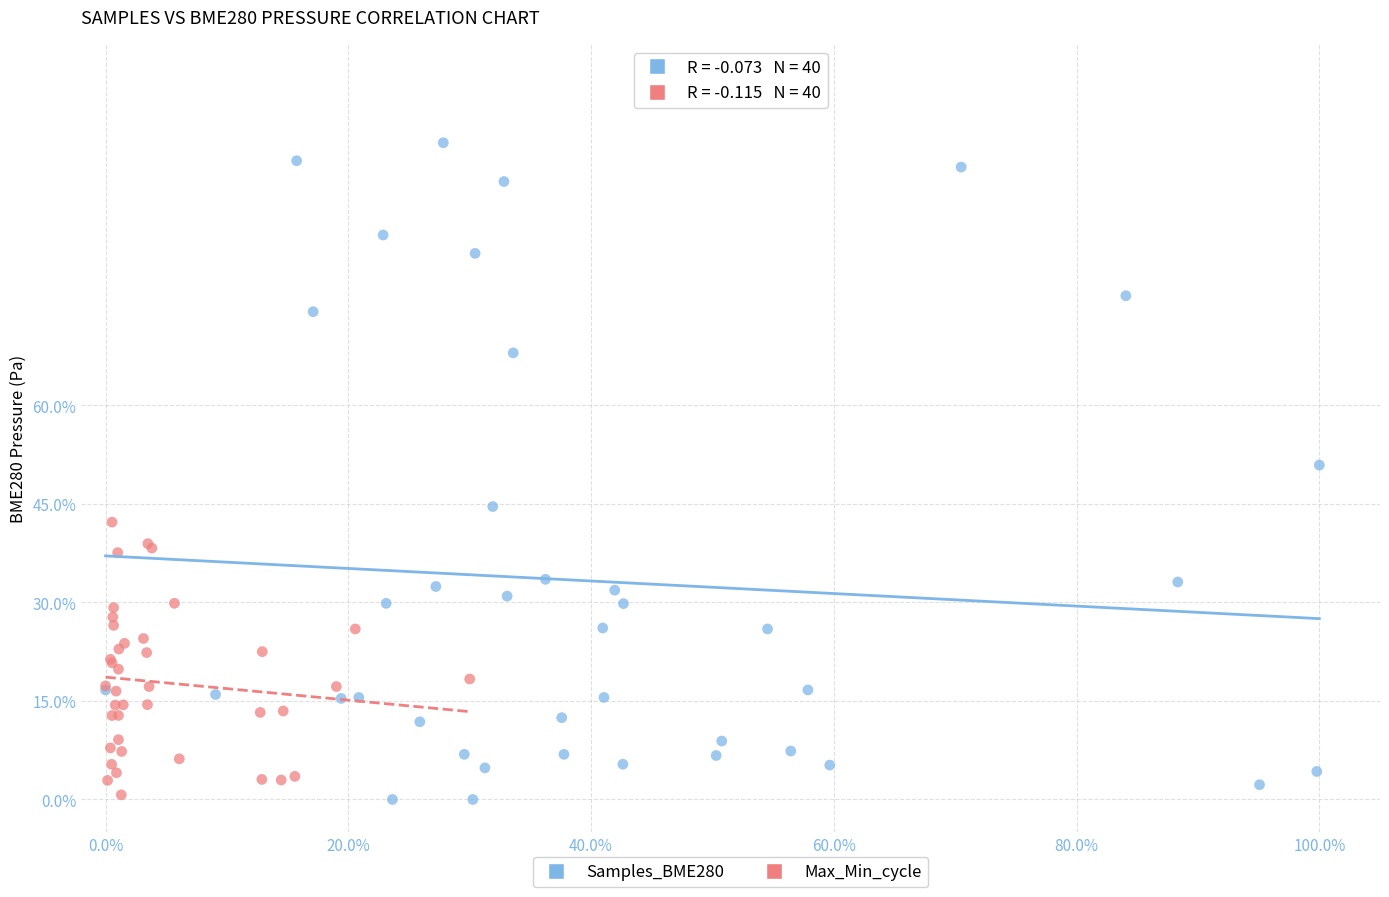

What are all the series names shown in the legend?

Samples_BME280, Max_Min_cycle